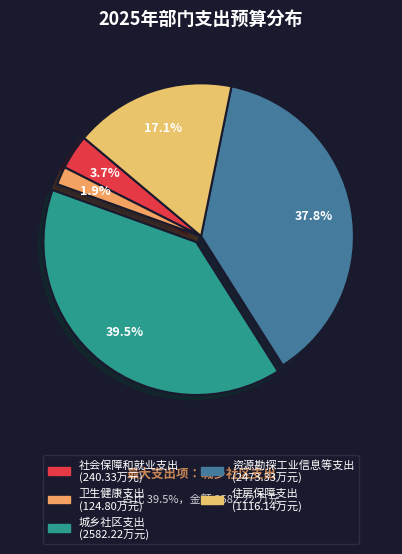

How many slices are in this pie chart?

5